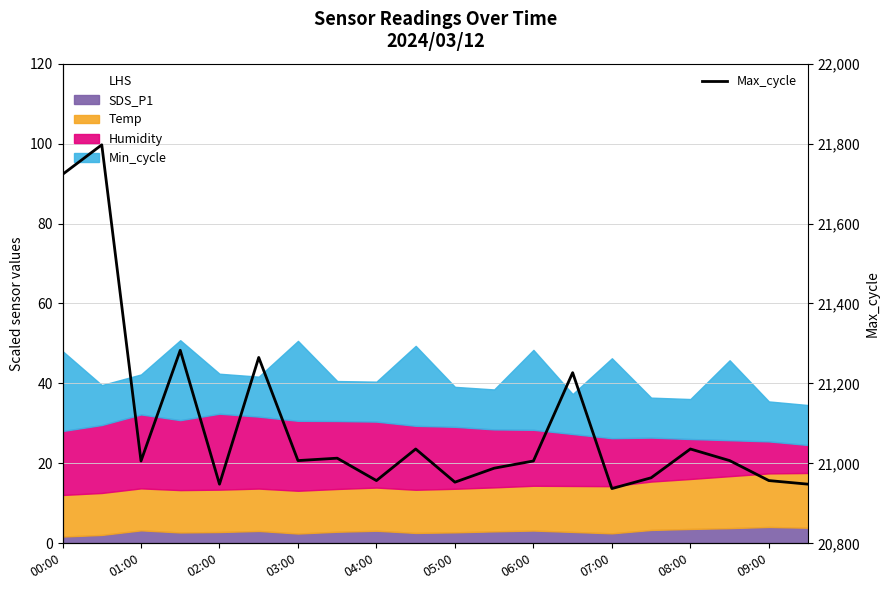

At which category does the data reach its first local valley?

01:00